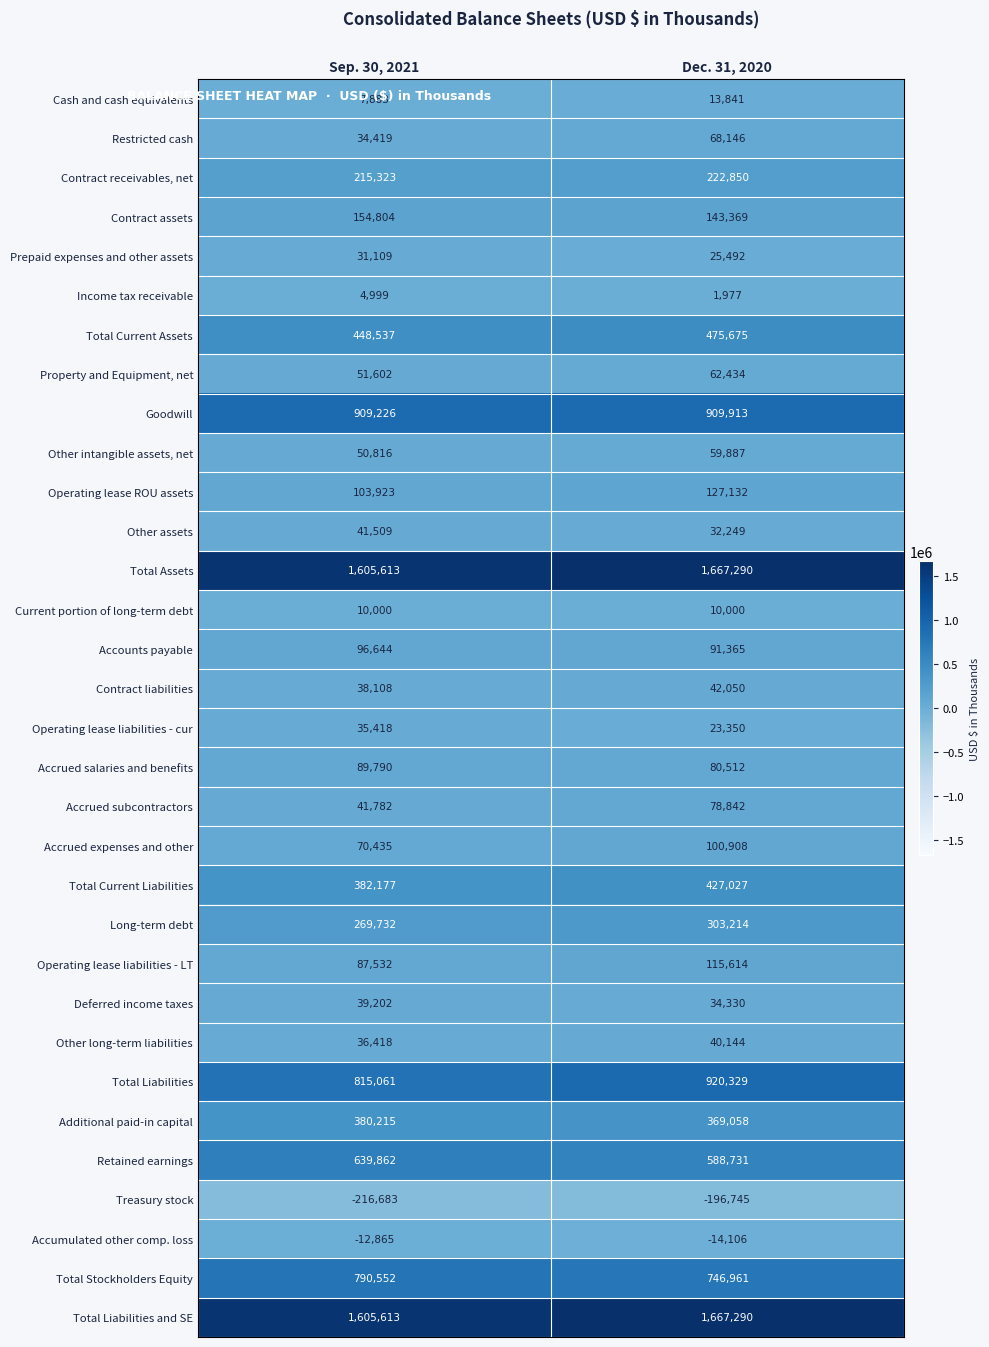

What is the difference between the Contract assets values at Sep. 30, 2021 and Dec. 31, 2020?

11435